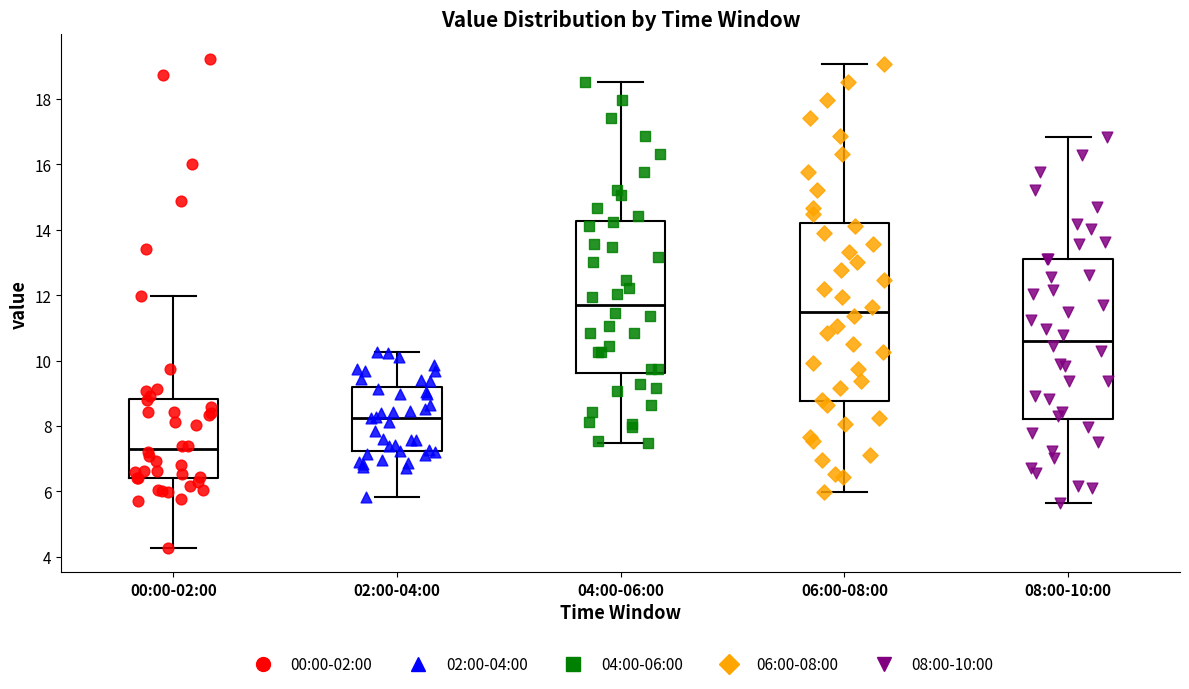

Where is the lower edge of the box for 02:00-04:00 on the y-axis? The values are not printed on the chart, so give them approximately, as read against the axis.

7.2